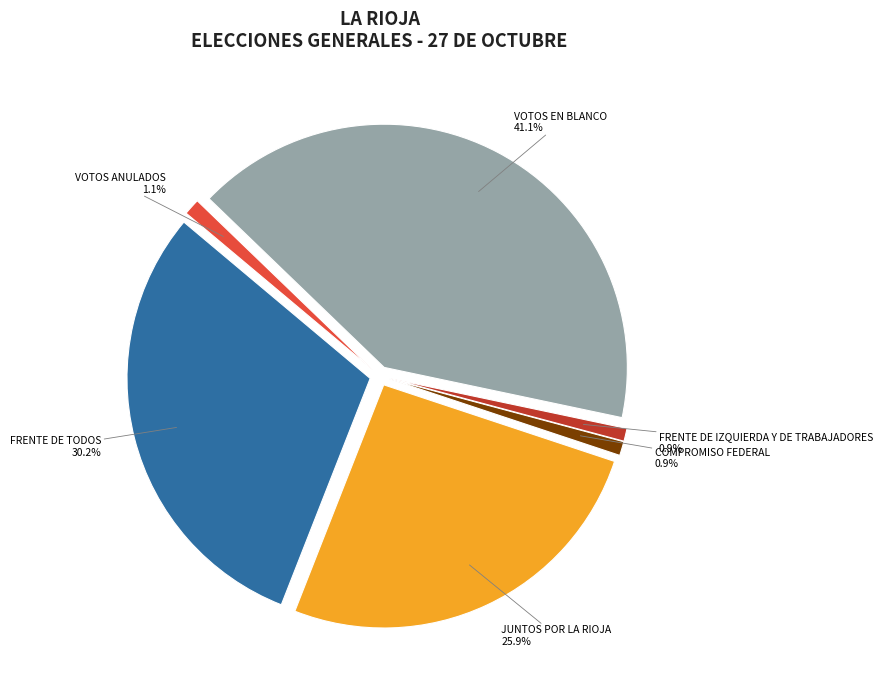

Does COMPROMISO FEDERAL account for over 50% of the chart?

No